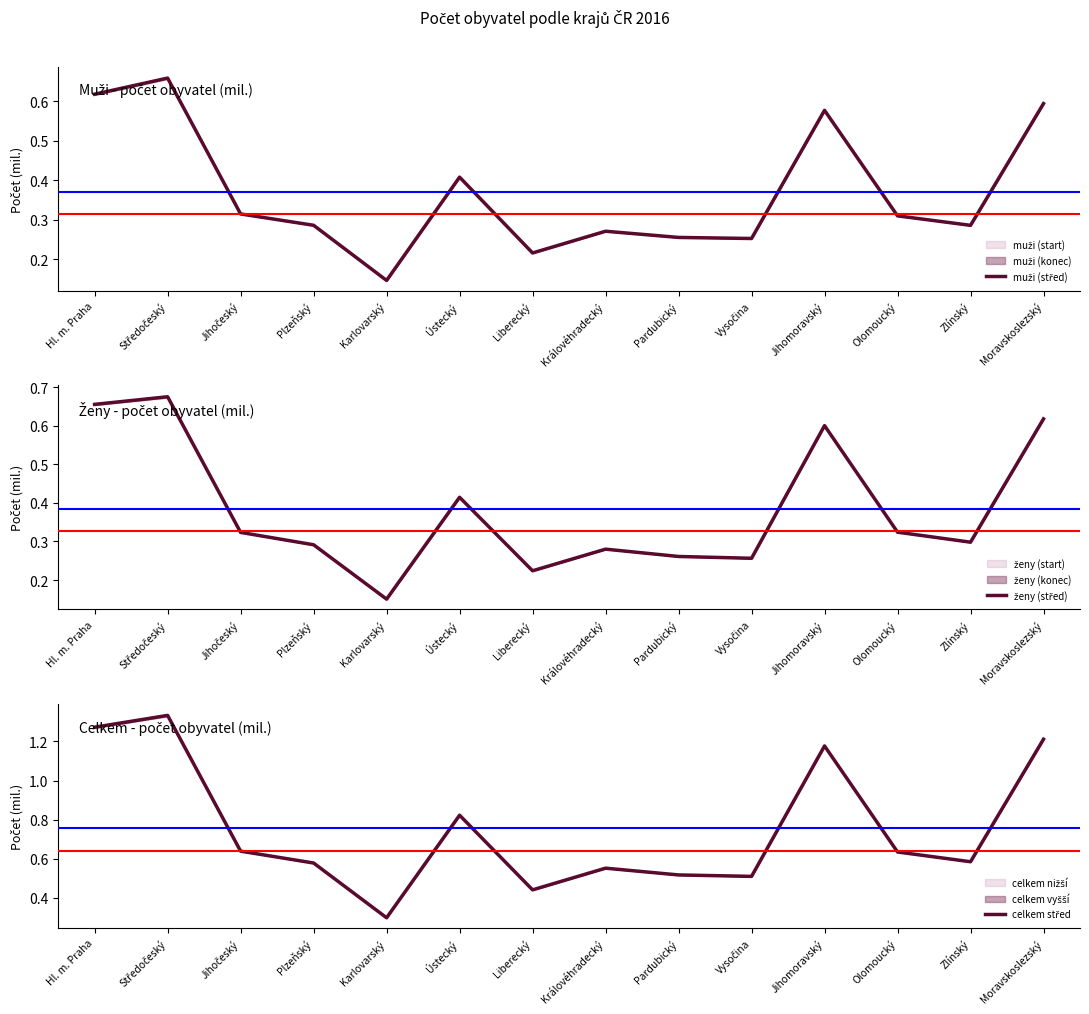

Reading left to right, transcribe all the data shown in this chart.

muži (střed): 0.6	0.7	0.3	0.3	0.1	0.4	0.2	0.3	0.3	0.3	0.6	0.3	0.3	0.6
ženy (střed): 0.7	0.7	0.3	0.3	0.2	0.4	0.2	0.3	0.3	0.3	0.6	0.3	0.3	0.6
celkem střed: 1.3	1.3	0.6	0.6	0.3	0.8	0.4	0.6	0.5	0.5	1.2	0.6	0.6	1.2